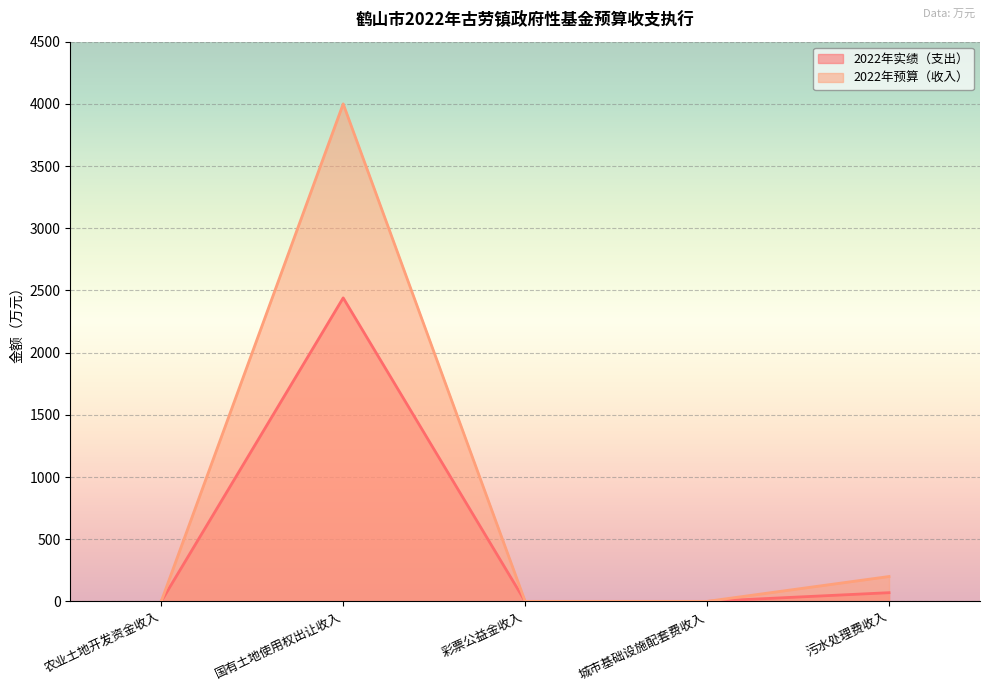

What are all the series names shown in the legend?

2022年实绩（支出）, 2022年预算（收入）